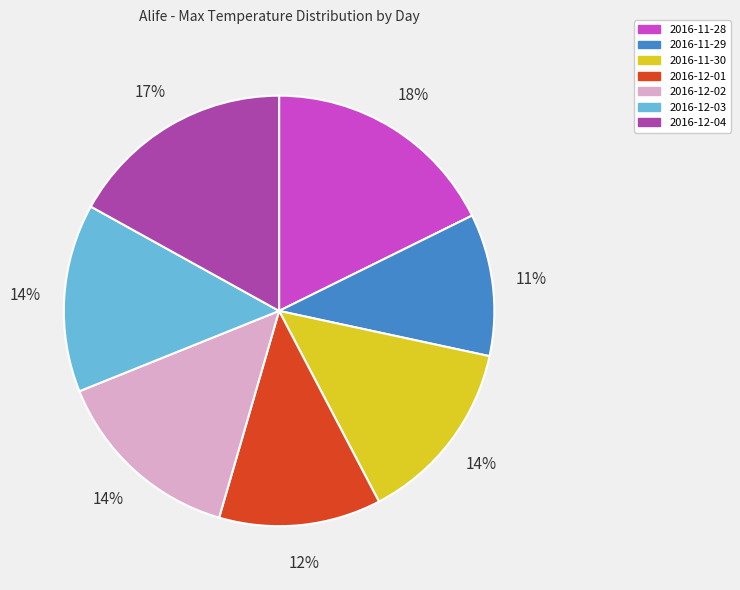

What is the ratio of the value at 2016-12-04 to the value at 2016-12-01?

1.4